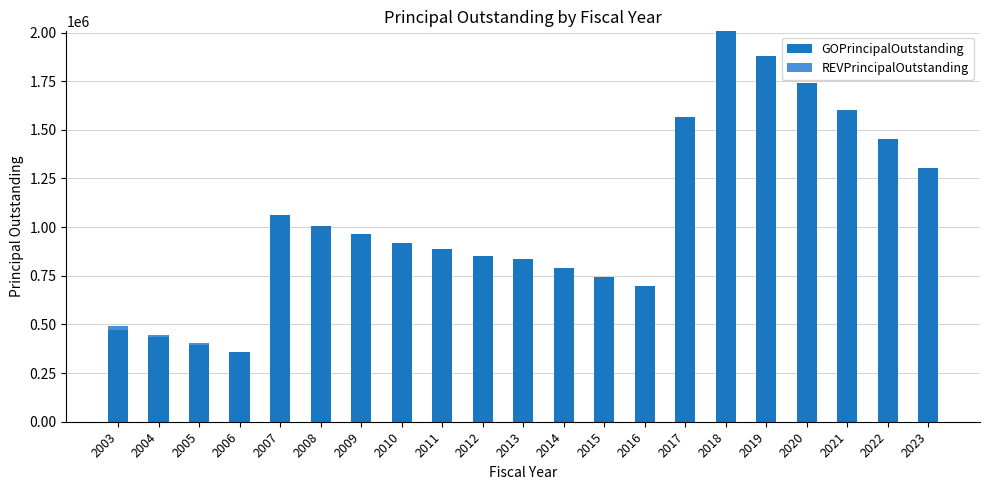

What is the sum of all GOPrincipalOutstanding values?

21969000